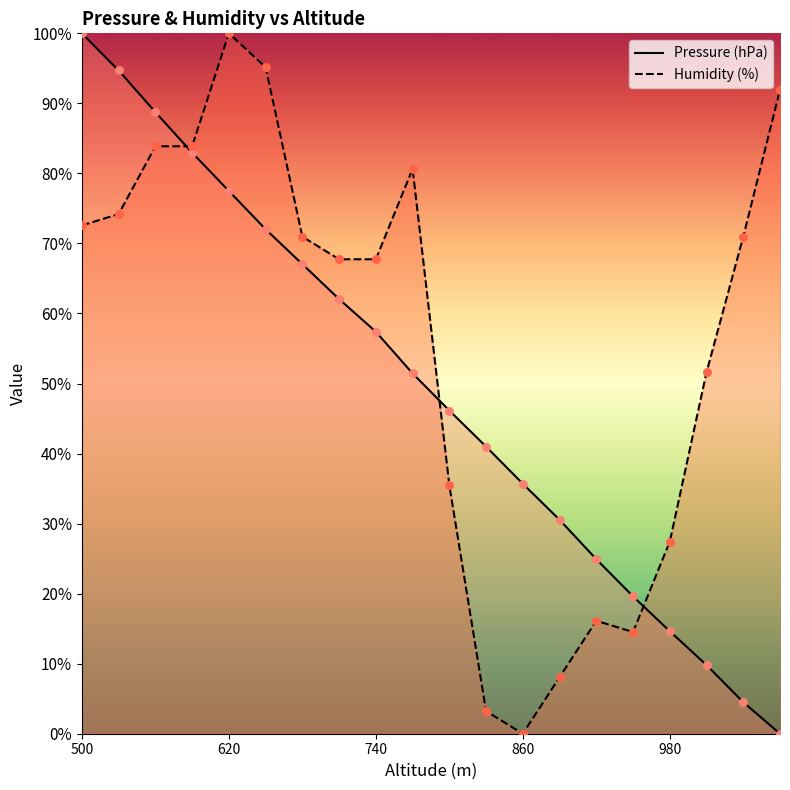

At how many categories does at least one series exceed 49?

13